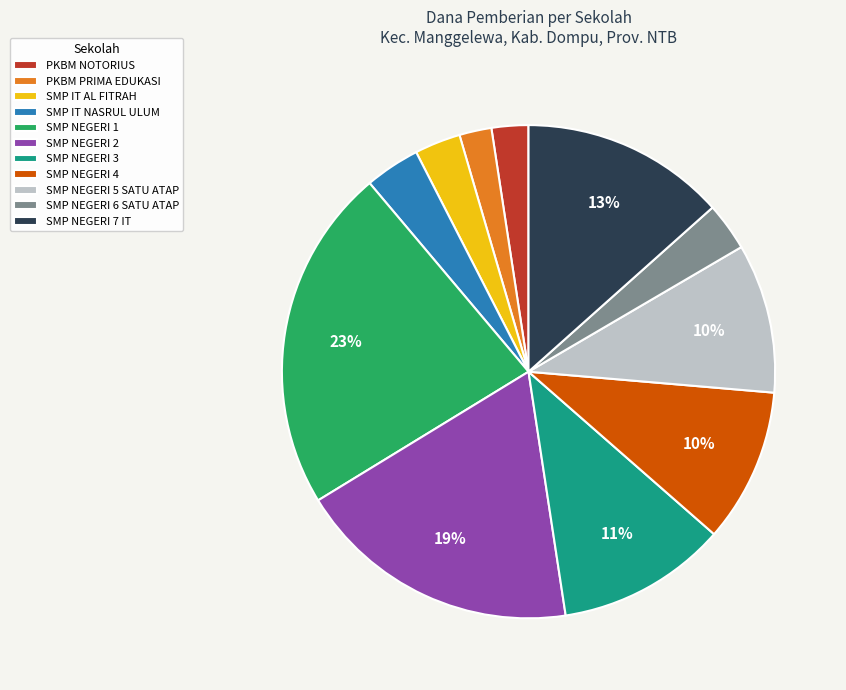

Which has a higher value, SMP IT NASRUL ULUM or SMP NEGERI 7 IT?

SMP NEGERI 7 IT